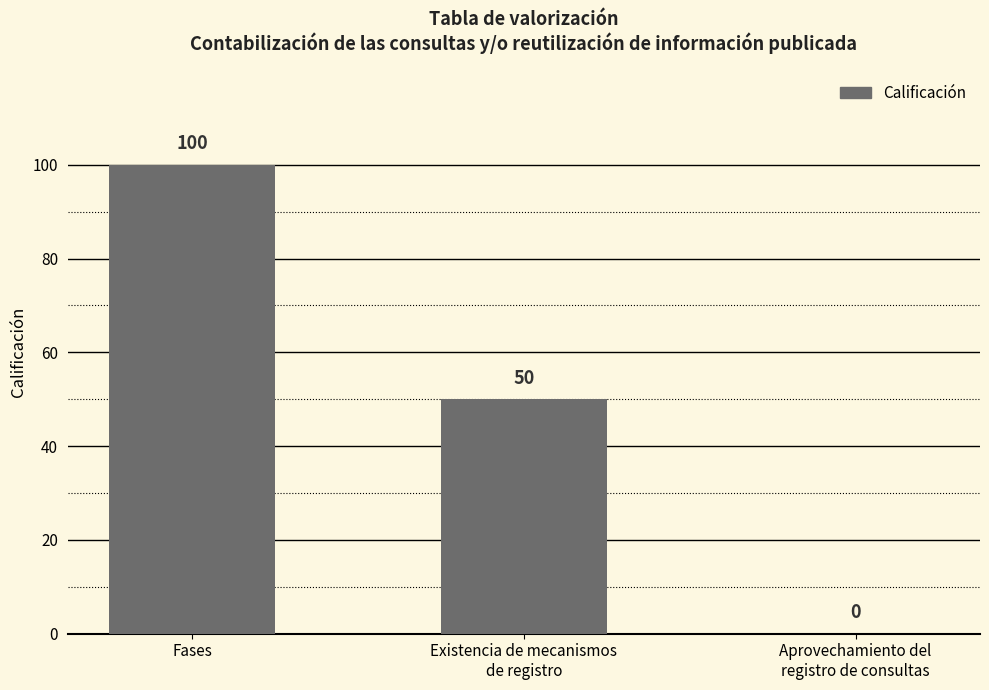

Which has a higher value, Aprovechamiento del
registro de consultas or Fases?

Fases